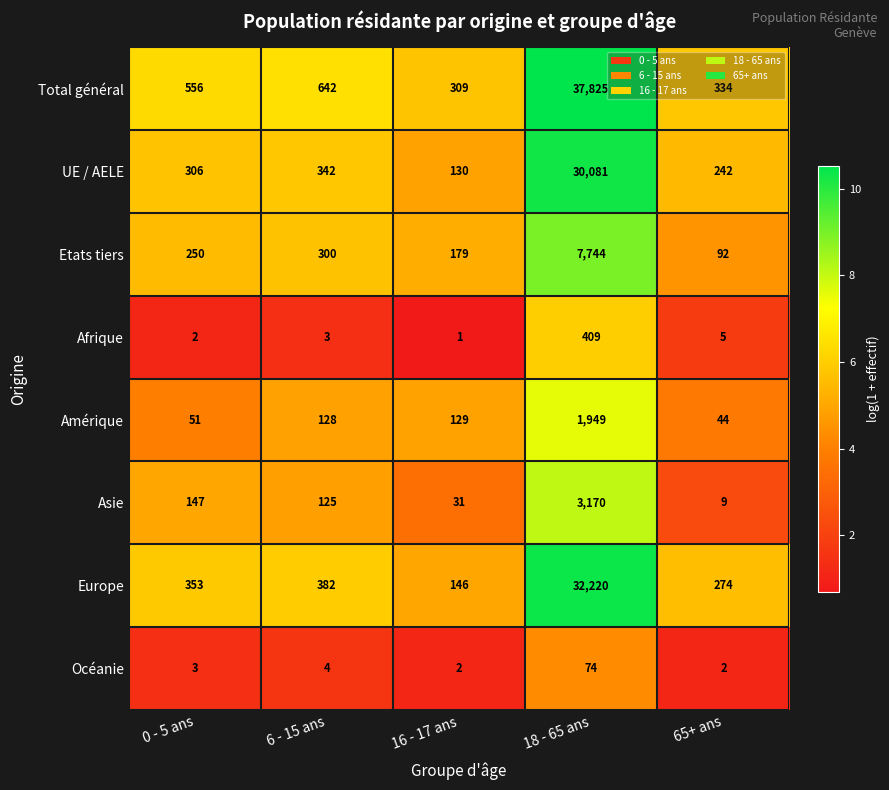

What is the difference between the second highest and second lowest values in the Total général series?

308